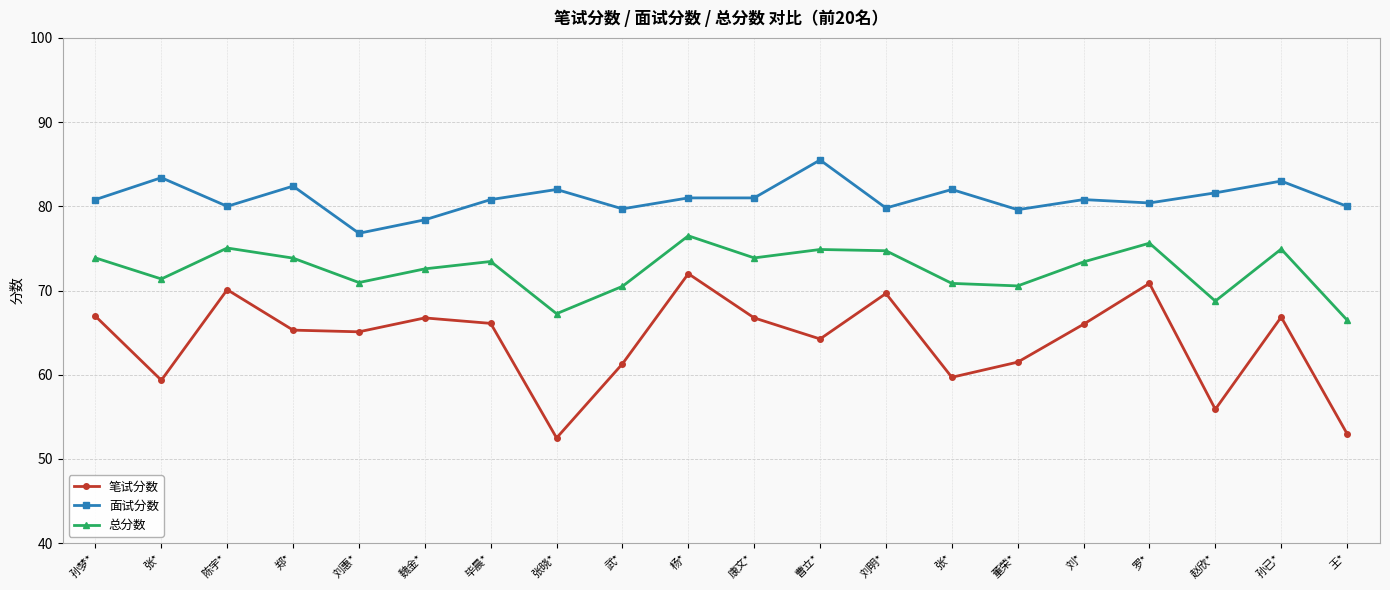

How many lines are shown in the chart?

3